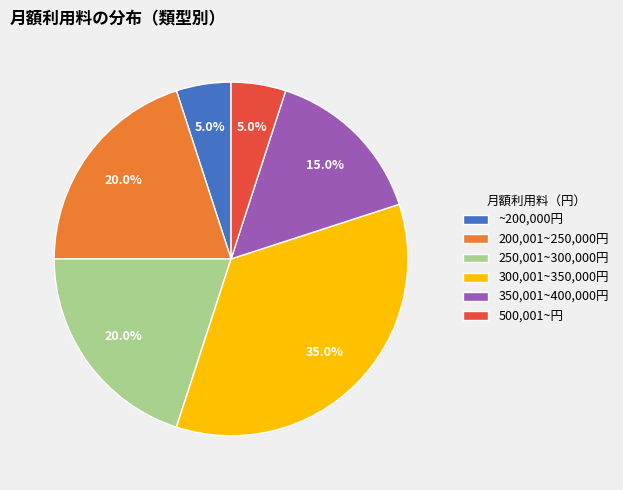

What is the largest slice in the pie chart?

300,001~350,000円